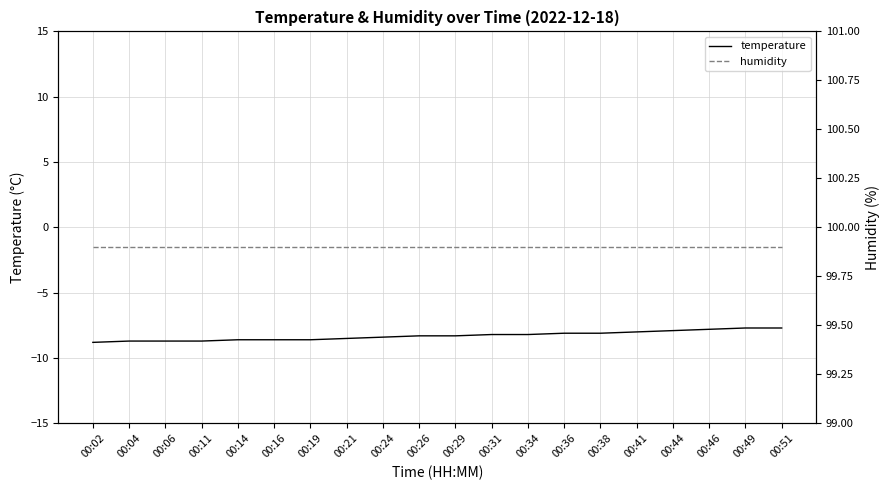

What is the sum of the humidity values at 00:29 and 00:34?

199.8